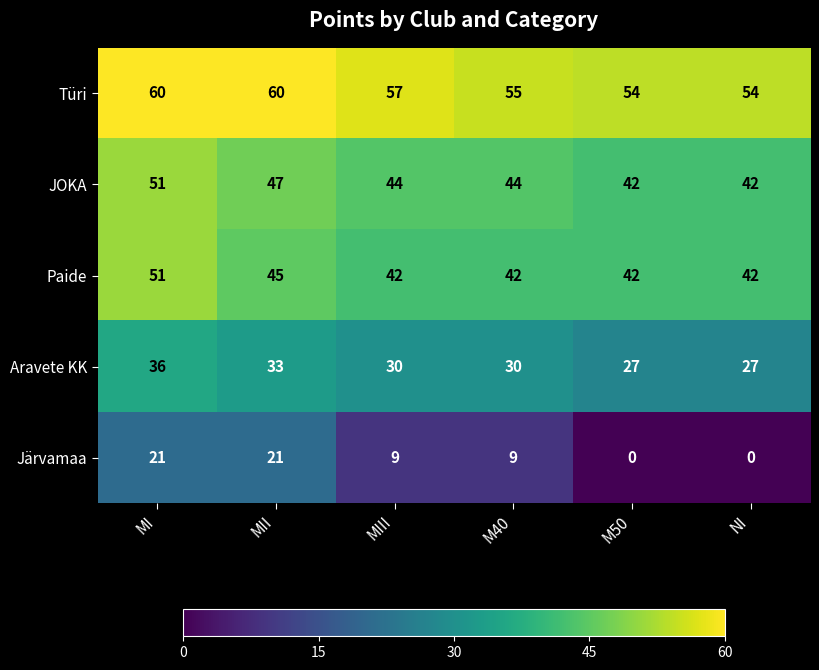

At how many categories does at least one series exceed 15?

6